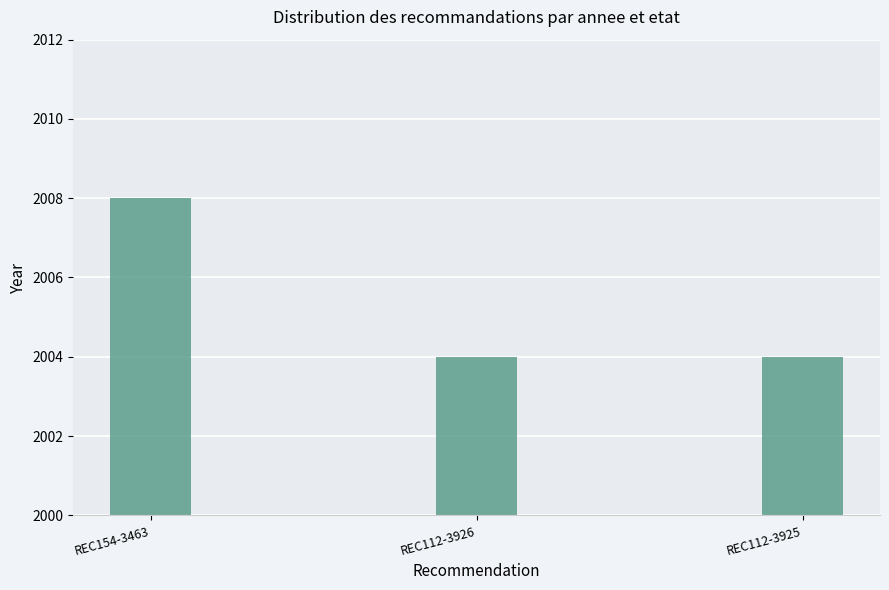

What is the value of the 1st bar from the left?

2008